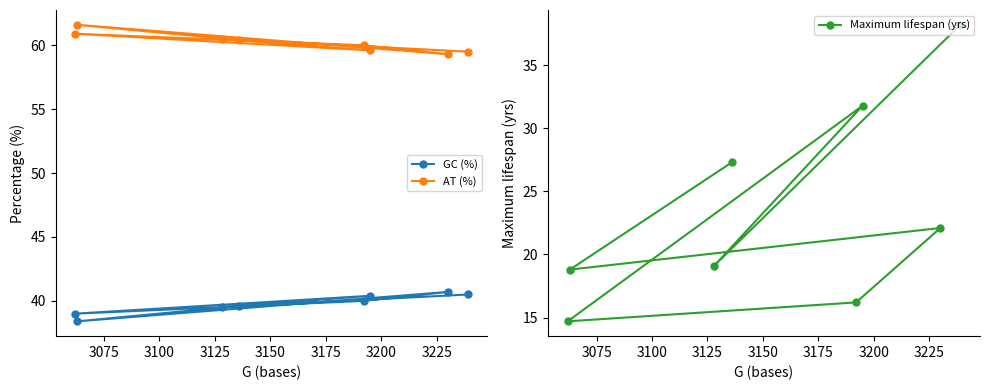

What is the value of the AT (%) point at the 2nd from the left?

61.6